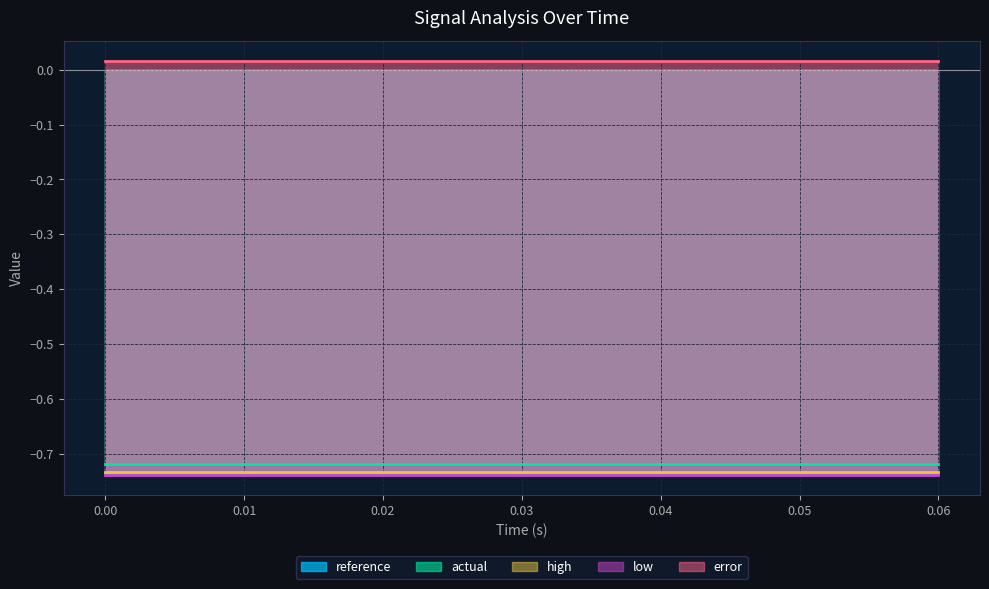

Reading left to right, extract all data points from this chart.

reference: -0.7	-0.7	-0.7	-0.7	-0.7	-0.7	-0.7	-0.7	-0.7	-0.7	-0.7	-0.7	-0.7	-0.7	-0.7	-0.7
actual: -0.7	-0.7	-0.7	-0.7	-0.7	-0.7	-0.7	-0.7	-0.7	-0.7	-0.7	-0.7	-0.7	-0.7	-0.7	-0.7
high: -0.7	-0.7	-0.7	-0.7	-0.7	-0.7	-0.7	-0.7	-0.7	-0.7	-0.7	-0.7	-0.7	-0.7	-0.7	-0.7
low: -0.7	-0.7	-0.7	-0.7	-0.7	-0.7	-0.7	-0.7	-0.7	-0.7	-0.7	-0.7	-0.7	-0.7	-0.7	-0.7
error: 0.0	0.0	0.0	0.0	0.0	0.0	0.0	0.0	0.0	0.0	0.0	0.0	0.0	0.0	0.0	0.0